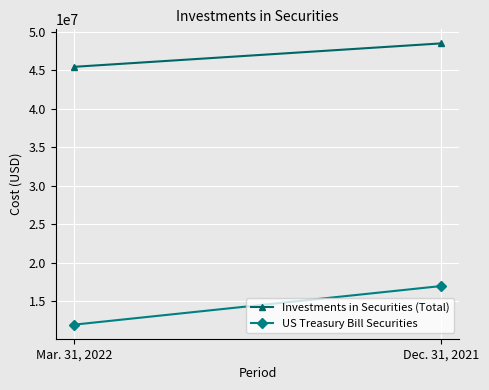

How many values in the Investments in Securities (Total) series are below 48507955?

1